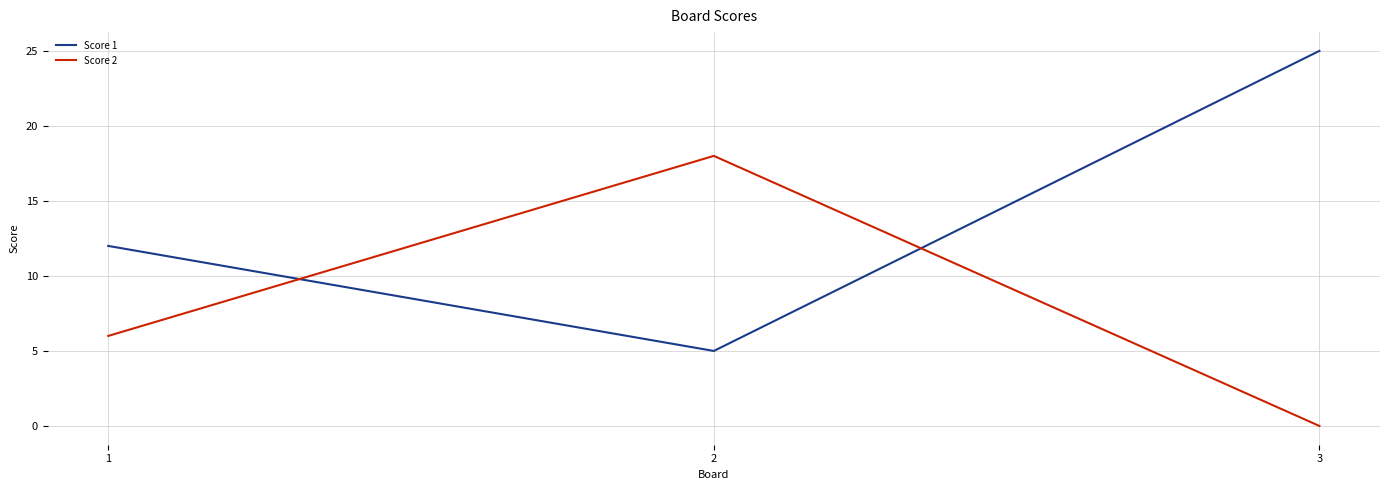

Reading right to left, extract all data points from this chart.

Score 1: 3=25	2=5	1=12
Score 2: 3=0	2=18	1=6